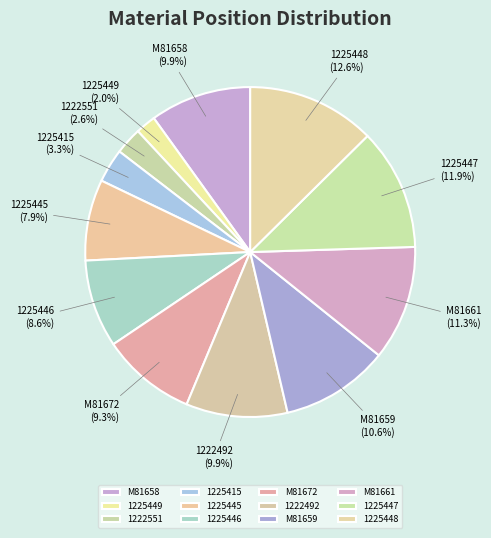

Does 1225446 represent more than half of the total?

No